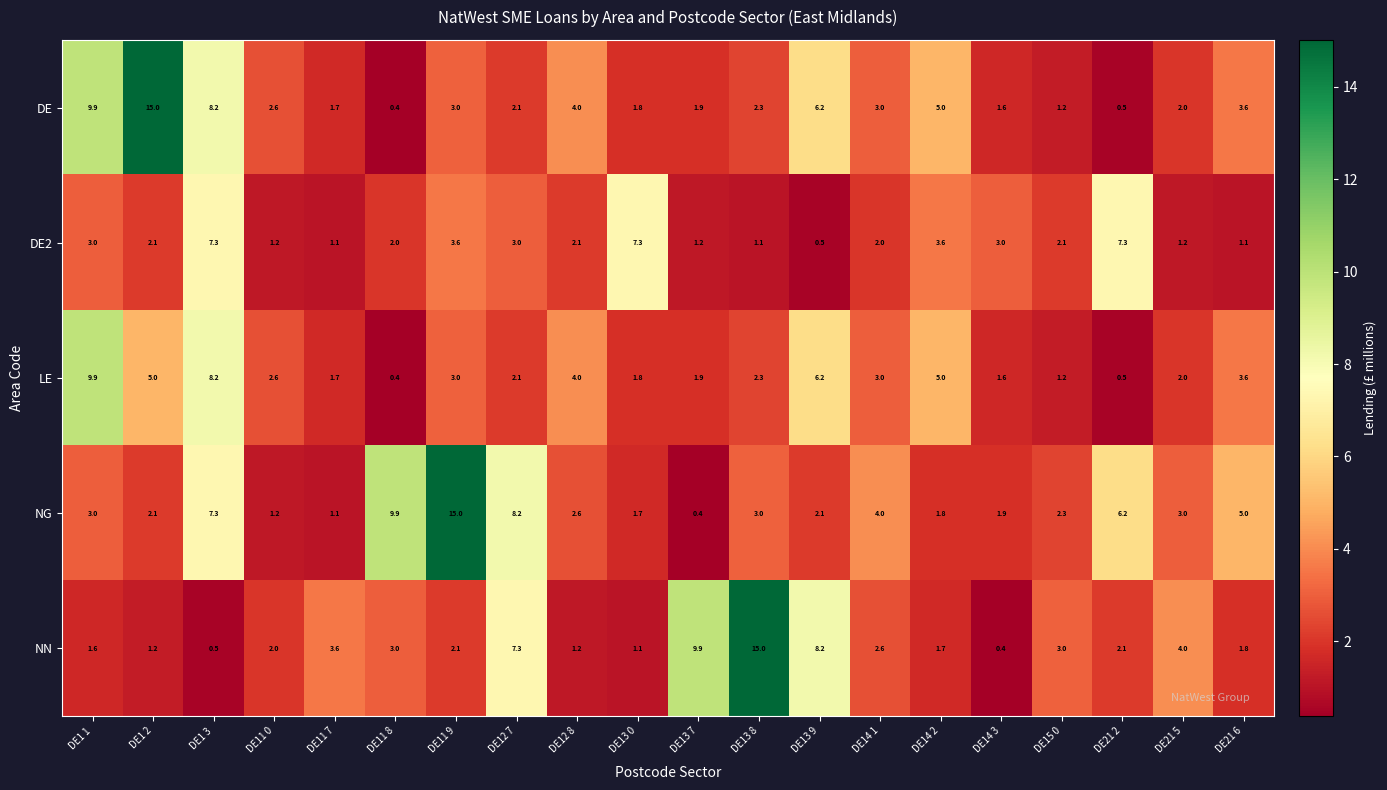

What is the spread (max minus min) of values at DE15 0?

1.8